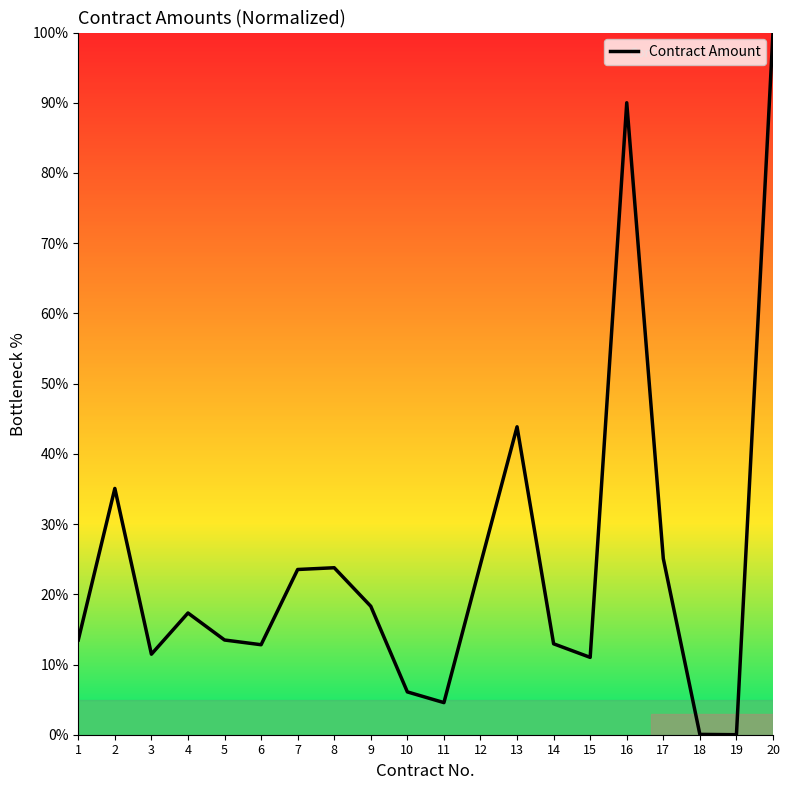

What is the greatest value displayed?

100.0